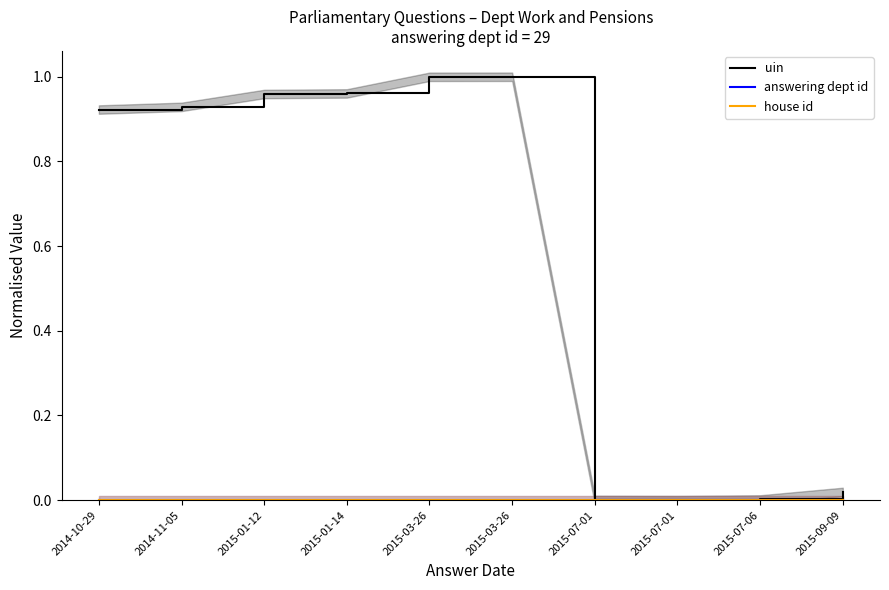

Reading right to left, transcribe all the data shown in this chart.

uin: 2015-09-09=0.0	2015-07-06=0.0	2015-07-01=0.0	2015-07-01=0.0	2015-03-26=1.0	2015-03-26=1.0	2015-01-14=1.0	2015-01-12=1.0	2014-11-05=0.9	2014-10-29=0.9
answering dept id: 2015-09-09=0.0	2015-07-06=0.0	2015-07-01=0.0	2015-07-01=0.0	2015-03-26=0.0	2015-03-26=0.0	2015-01-14=0.0	2015-01-12=0.0	2014-11-05=0.0	2014-10-29=0.0
house id: 2015-09-09=0.0	2015-07-06=0.0	2015-07-01=0.0	2015-07-01=0.0	2015-03-26=0.0	2015-03-26=0.0	2015-01-14=0.0	2015-01-12=0.0	2014-11-05=0.0	2014-10-29=0.0